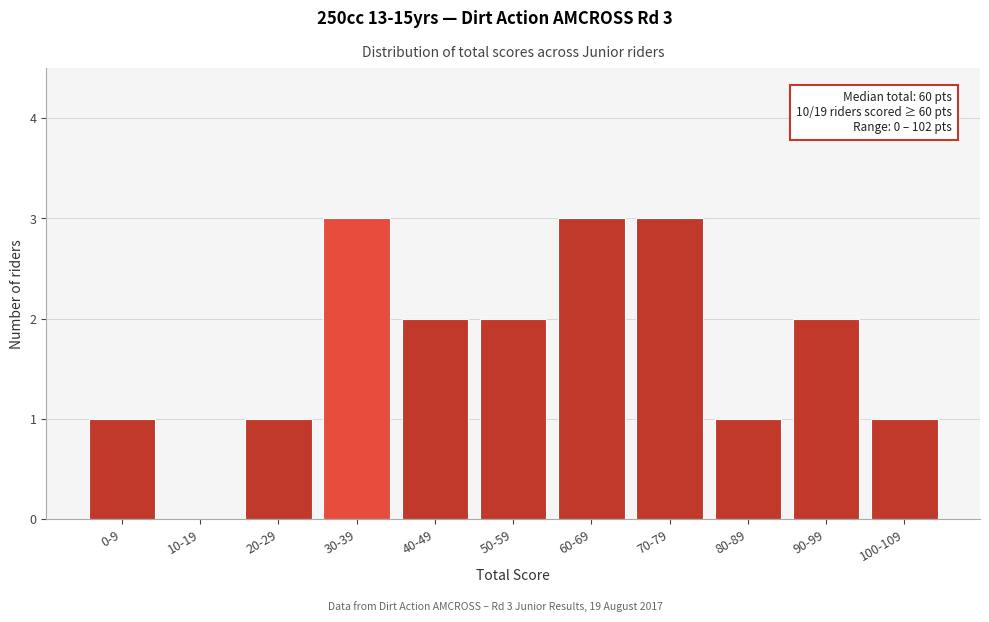

Reading left to right, list all the values displayed in this chart.

0-9=1	10-19=0	20-29=1	30-39=3	40-49=2	50-59=2	60-69=3	70-79=3	80-89=1	90-99=2	100-109=1